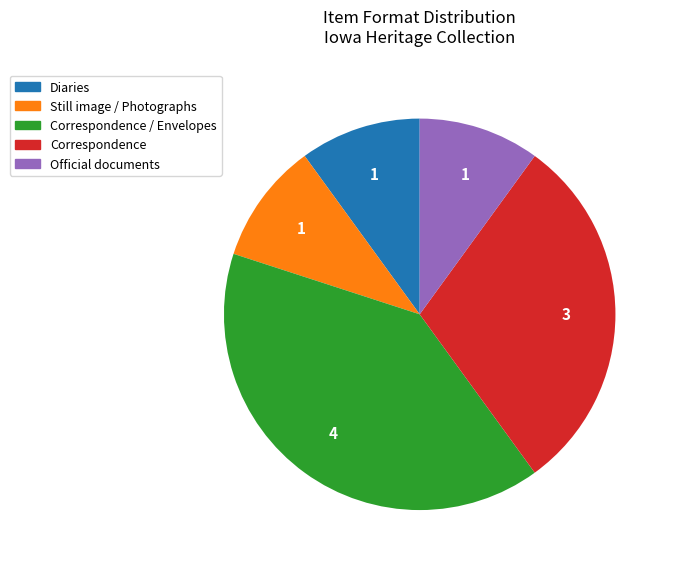

Which slice is the largest?

Correspondence / Envelopes